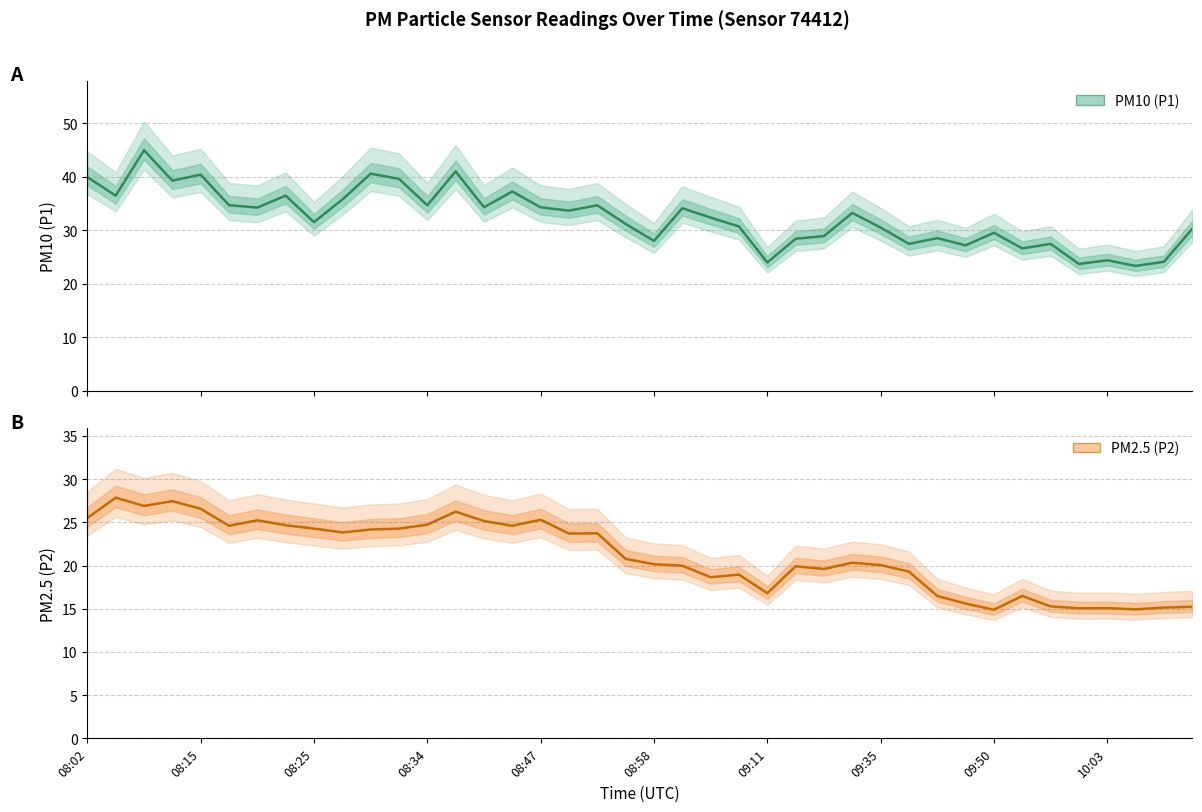

True or false: P2 has a value of 45.8 at 08:02.

False